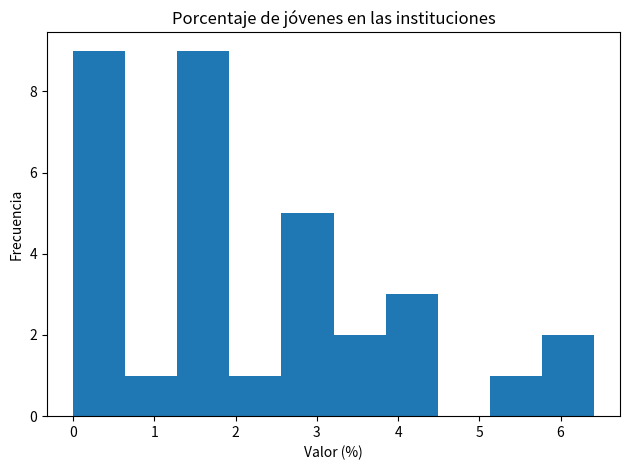

Reading left to right, list every bar in this chart as the range it spans on the x-axis followed by its height. Neither the bar edges nor the heights are printed on the chart, so give them approximately, as read against the axes.

0.0 to 0.6: 9
0.6 to 1.3: 1
1.3 to 1.9: 9
1.9 to 2.6: 1
2.6 to 3.2: 5
3.2 to 3.8: 2
3.8 to 4.5: 3
4.5 to 5.1: 0
5.1 to 5.8: 1
5.8 to 6.4: 2